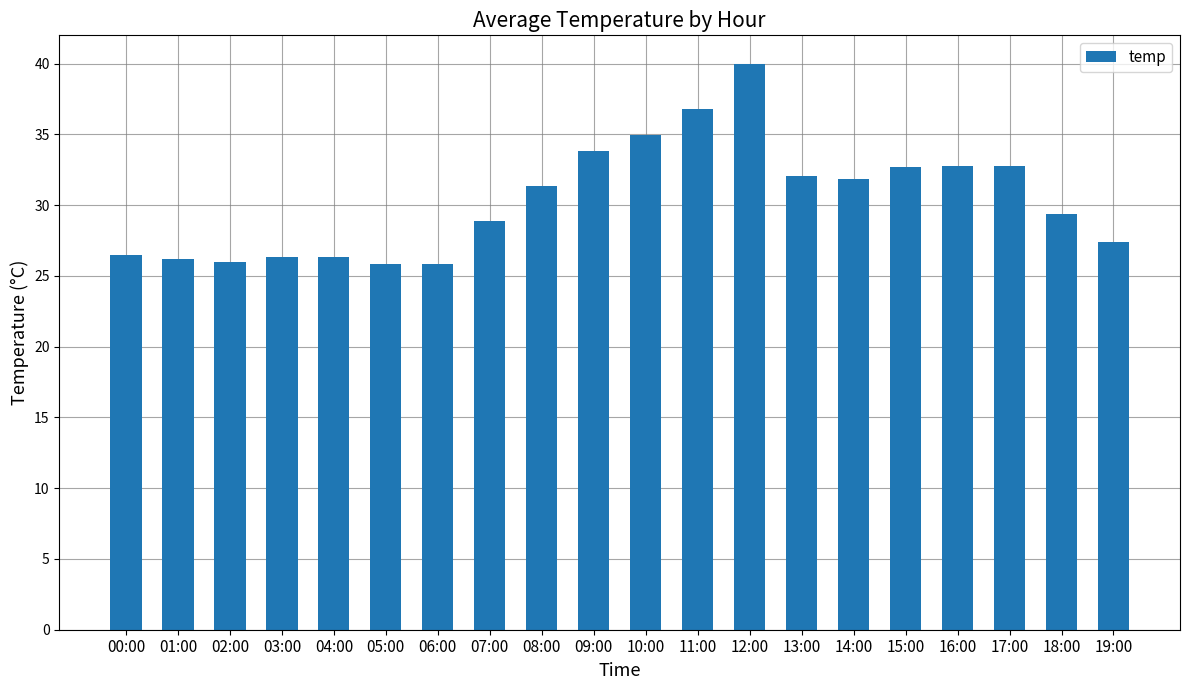

At which category does the chart reach its peak across all series?

12:00